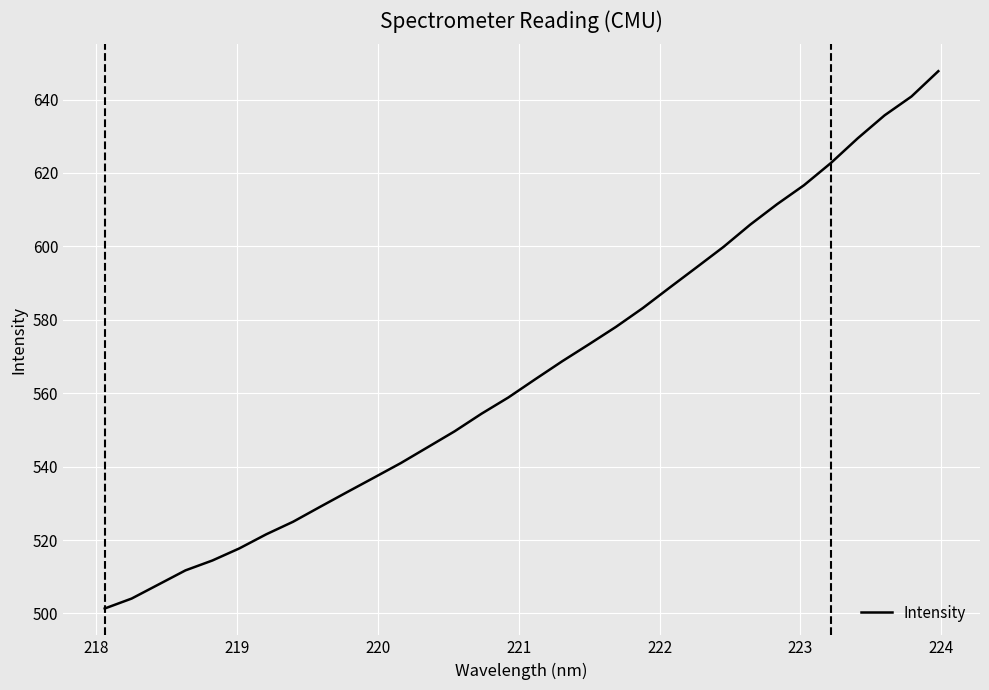

True or false: the data has more than 2 interior local peaks.

False